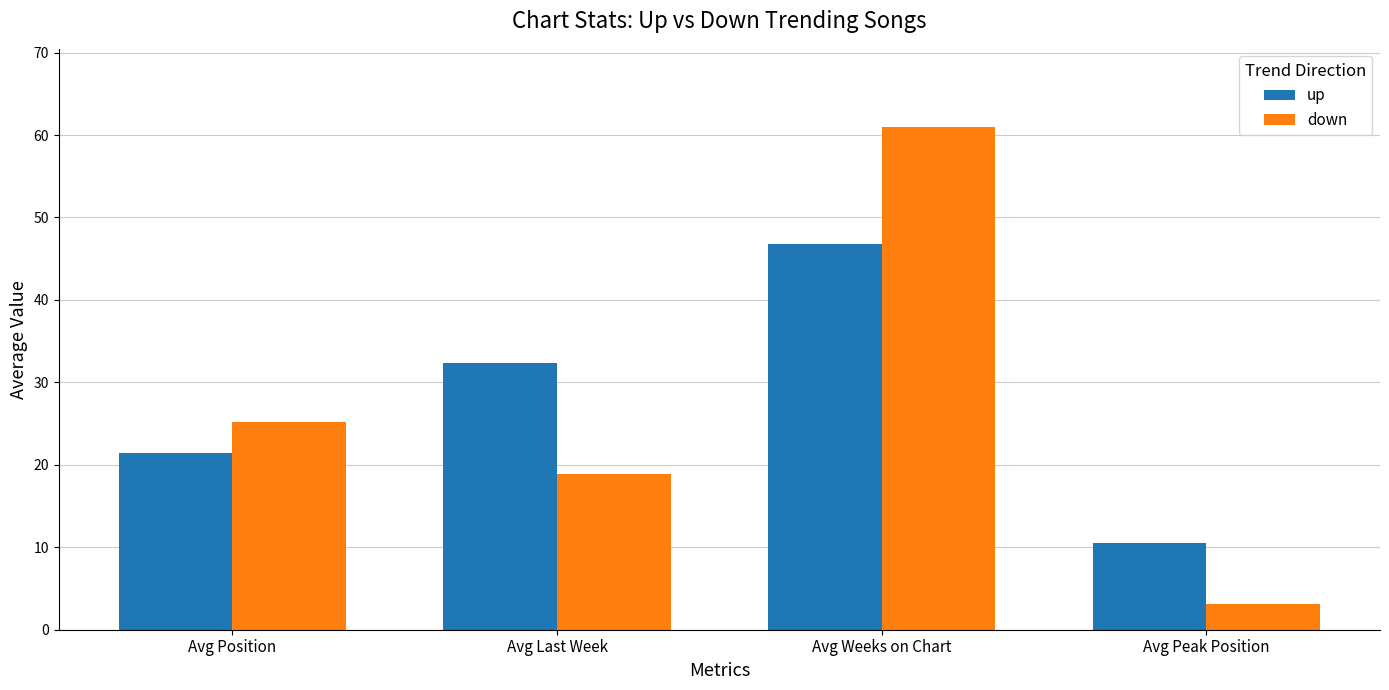

Which series has the largest total across all categories?

up